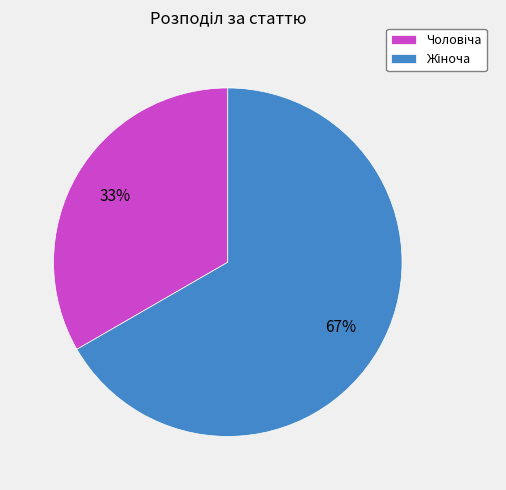

To the nearest percent, what is the average slice percentage?

50%